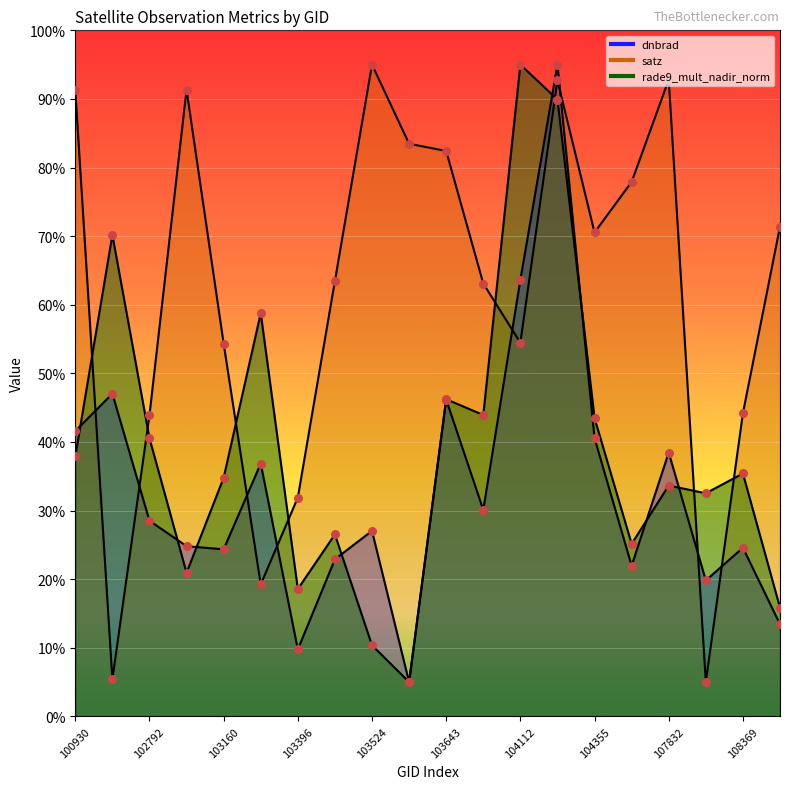

Which series has the widest spread of Y values?

dnbrad